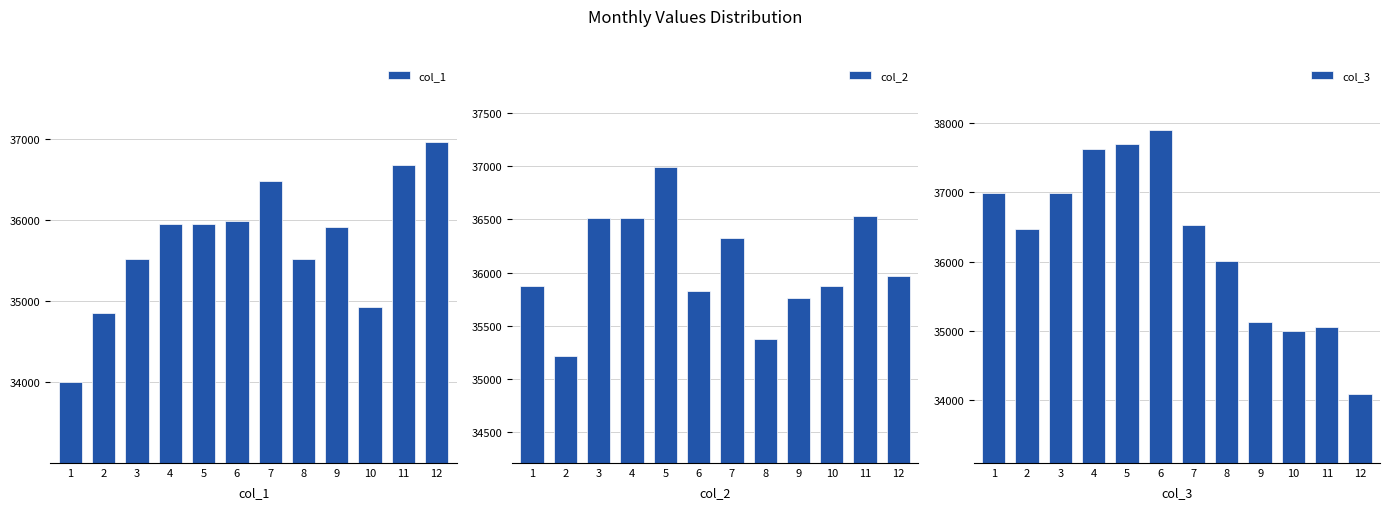

At 10, list the series in order from smallest to largest.

col_1, col_3, col_2